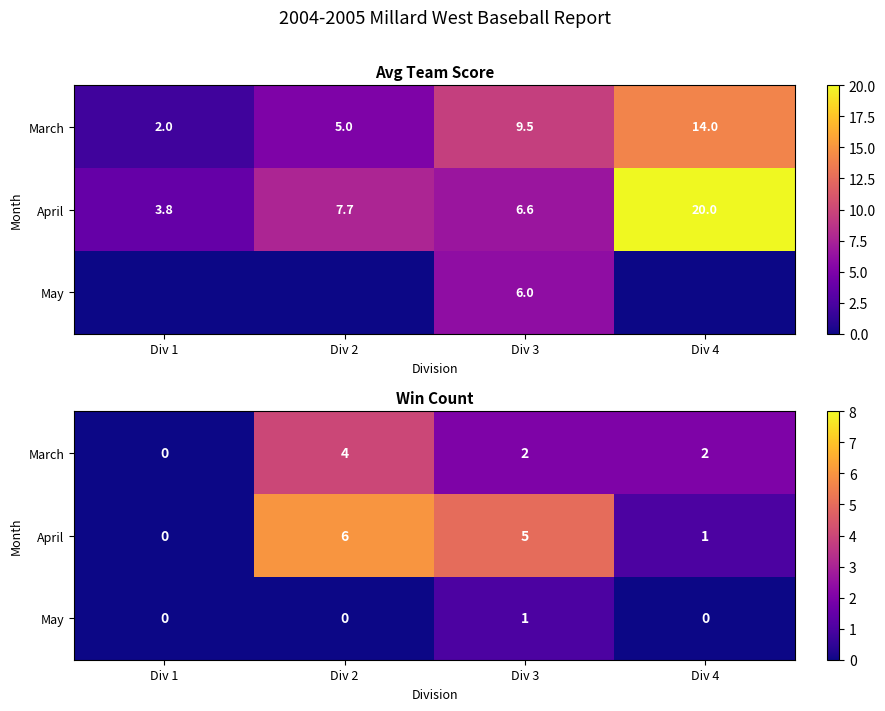

Which category has the lowest value in the April series?

Div 1